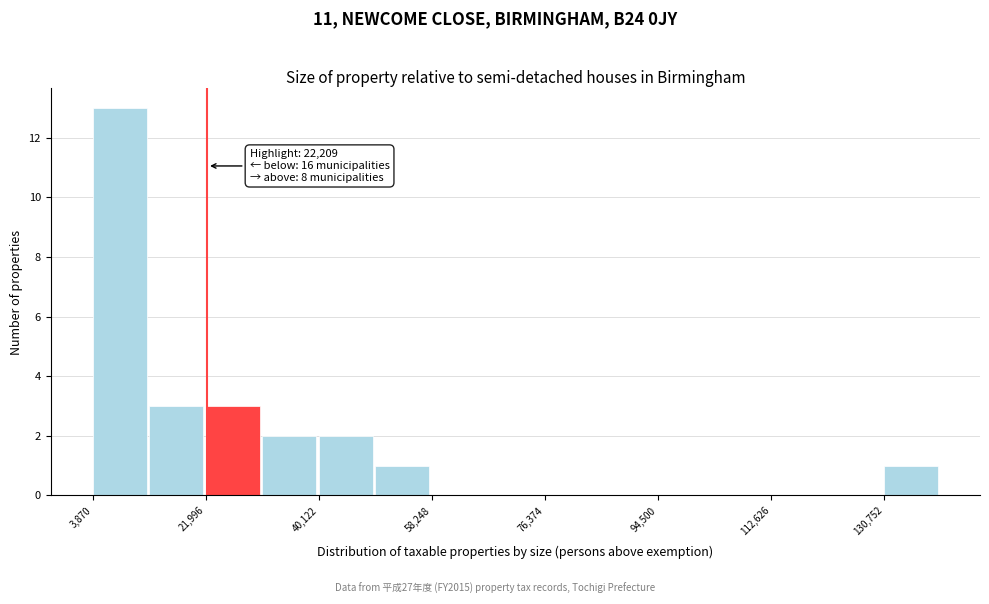

Which range on the x-axis has the tallest bar?

4000 to 12000